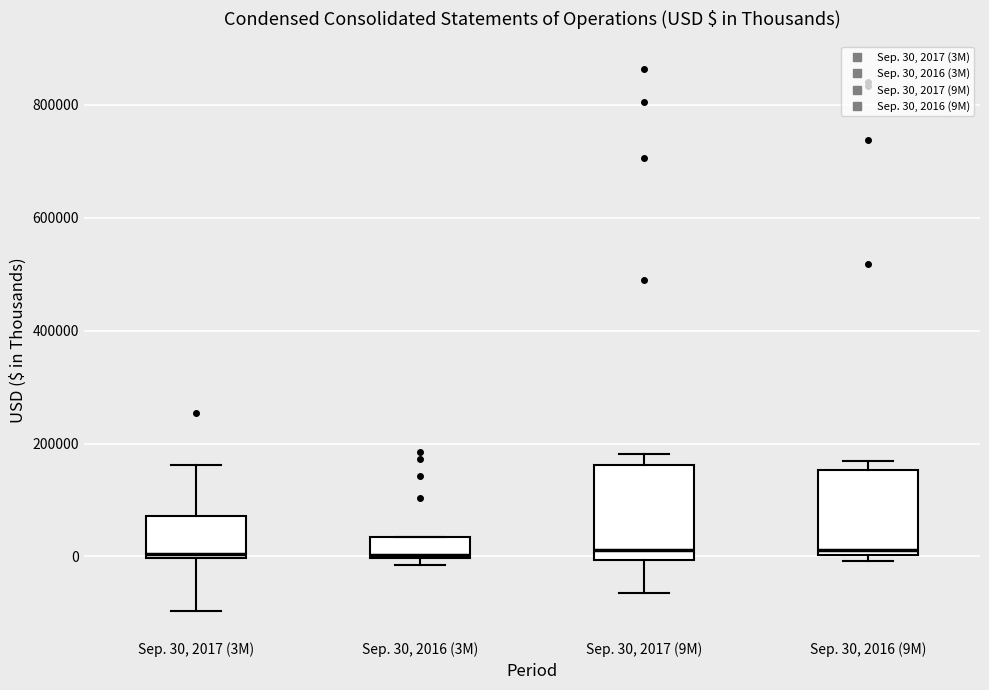

Reading left to right, transcribe this box plot: for each box, give where its median line is, the range the box spans, and where its two whiskers end, as read against the y-axis. The values are not printed on the chart, so give them approximately, as read against the axis.

Sep. 30, 2017 (3M): median 0 (just above the box's lower edge), box 0 to 80000, whiskers -100000 to 160000
Sep. 30, 2016 (3M): median 0, box 0 to 40000, whiskers -20000 to 40000
Sep. 30, 2017 (9M): median 20000, box 0 to 160000, whiskers -60000 to 180000
Sep. 30, 2016 (9M): median 20000, box 0 to 160000, whiskers 0 (just below the box's lower edge) to 160000 (just above the box's upper edge)